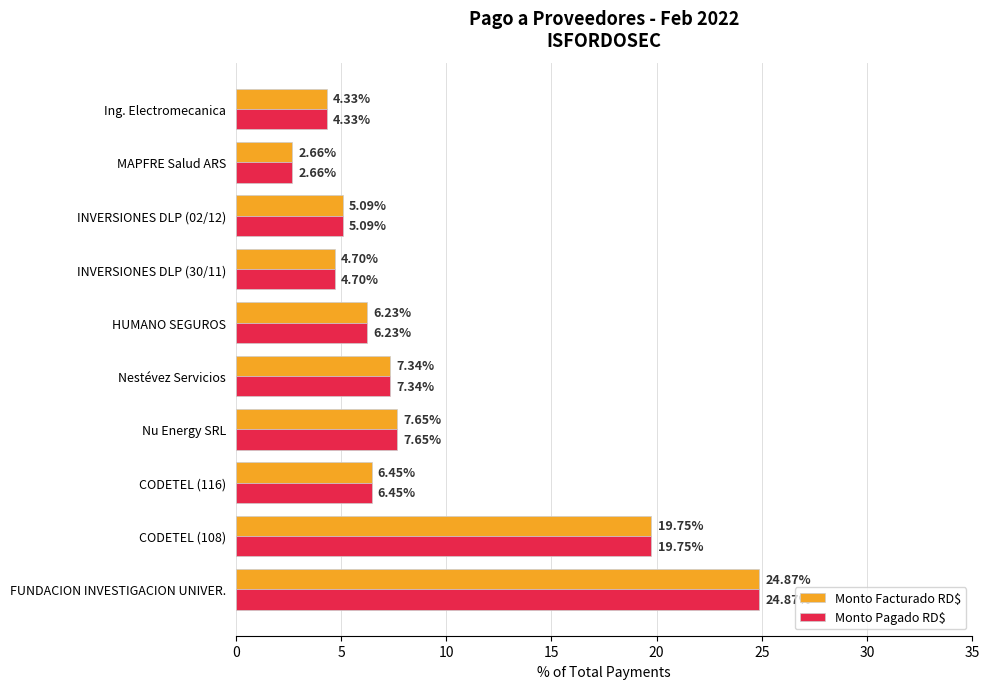

Rank the categories by Monto Pagado RD$ value from lowest to highest.

MAPFRE Salud ARS, Ing. Electromecanica, INVERSIONES DLP (30/11), INVERSIONES DLP (02/12), HUMANO SEGUROS, CODETEL (116), Nestévez Servicios, Nu Energy SRL, CODETEL (108), FUNDACION INVESTIGACION UNIVER.